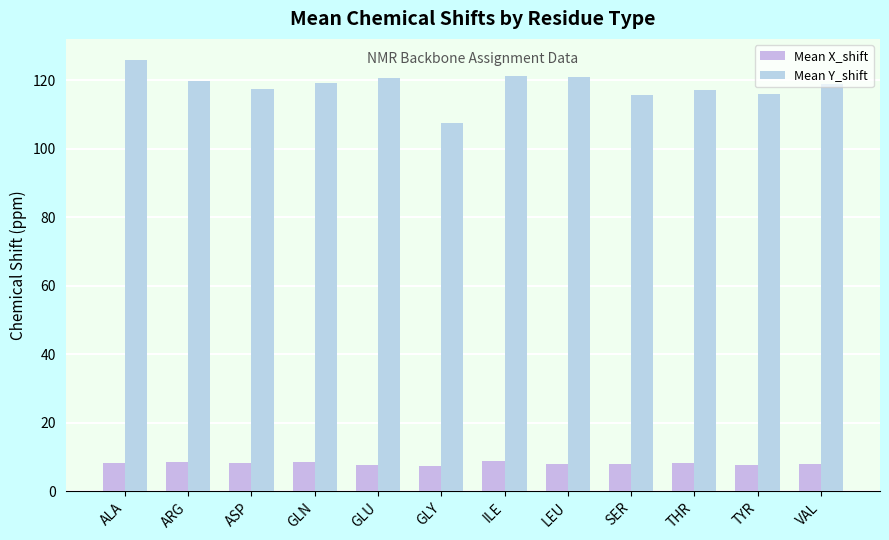

What is the sum of all Mean Y_shift values?

1420.2